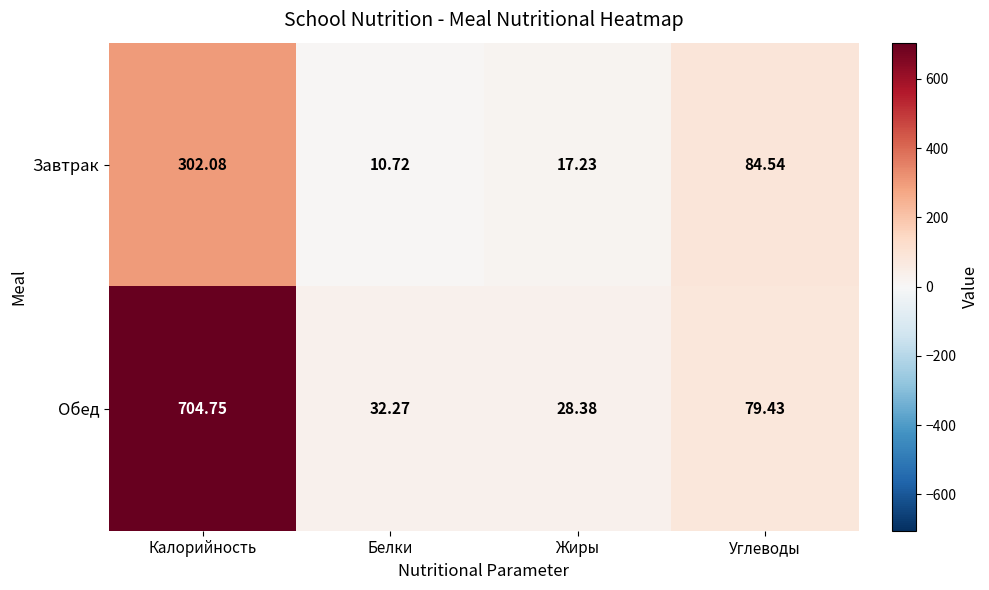

Which series has the largest total across all categories?

Обед